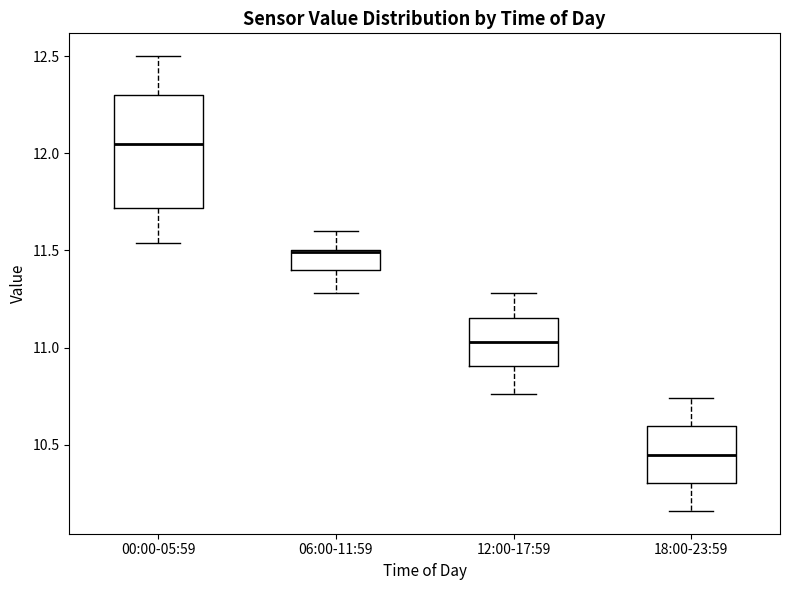

Reading left to right, read every box against the y-axis: the position of its median line, the range the box covers, and the ends of its whiskers. The values are not printed on the chart, so give them approximately, as read against the axis.

00:00-05:59: median 12.05, box 11.70 to 12.30, whiskers 11.55 to 12.50
06:00-11:59: median 11.50 (drawn on the box's upper edge), box 11.40 to 11.50, whiskers 11.30 to 11.60
12:00-17:59: median 11.05, box 10.90 to 11.15, whiskers 10.75 to 11.30
18:00-23:59: median 10.45, box 10.30 to 10.60, whiskers 10.15 to 10.75